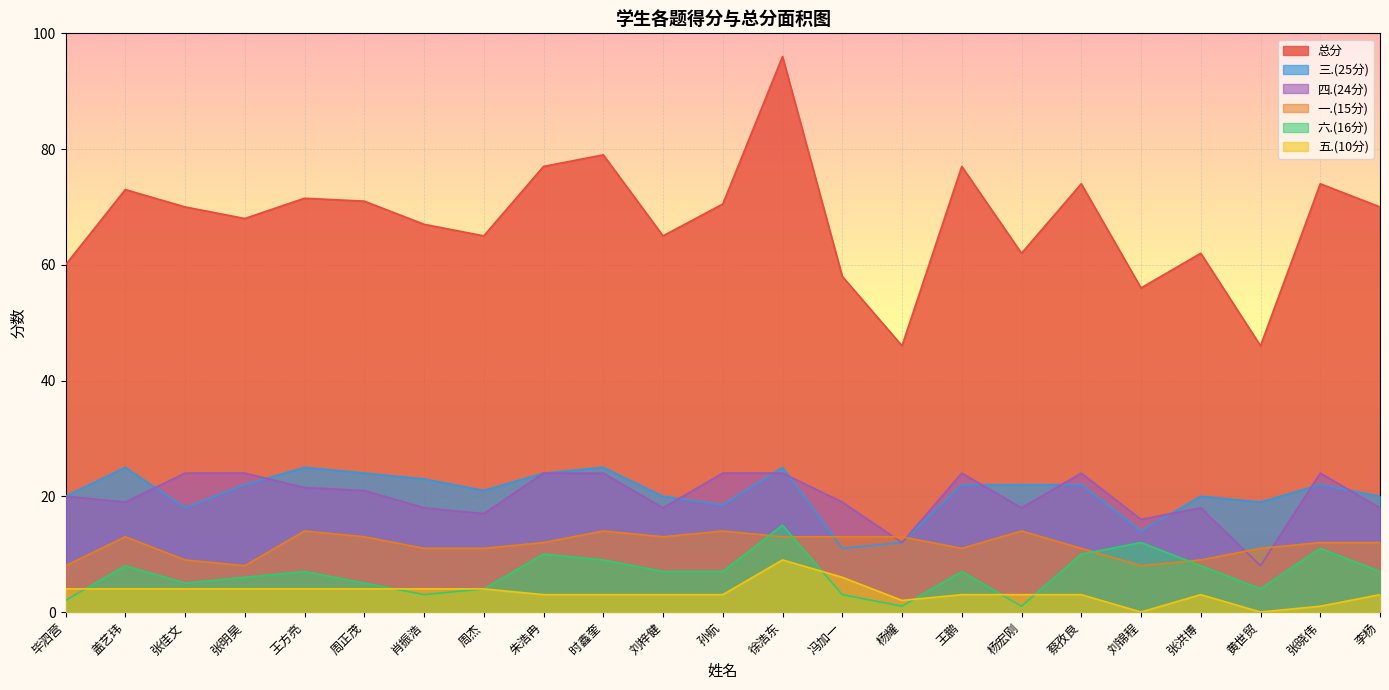

True or false: 总分 and 三.(25分) intersect in this chart.

False